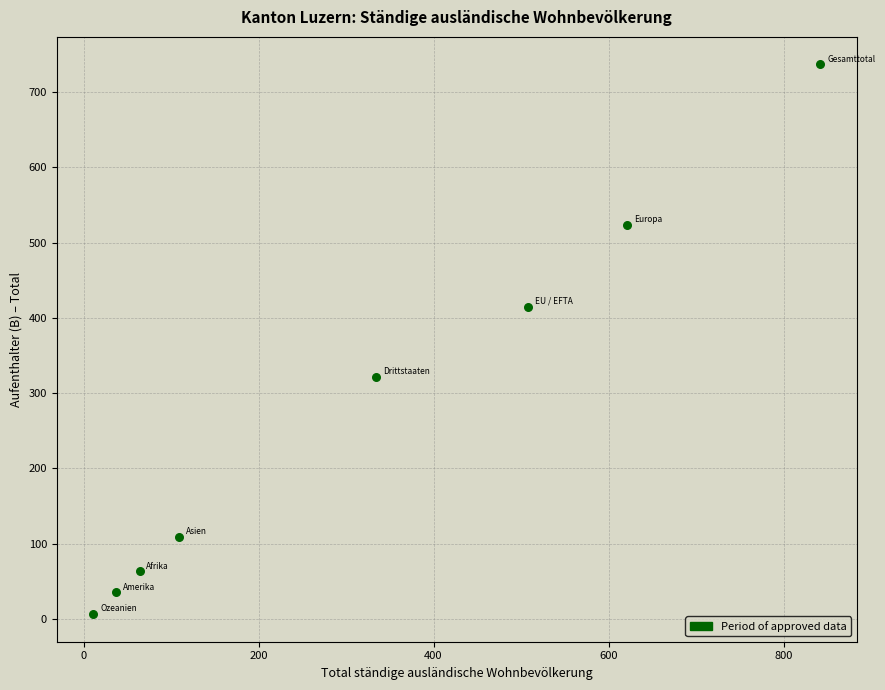

What is the range of Y values (max minus min)?

731